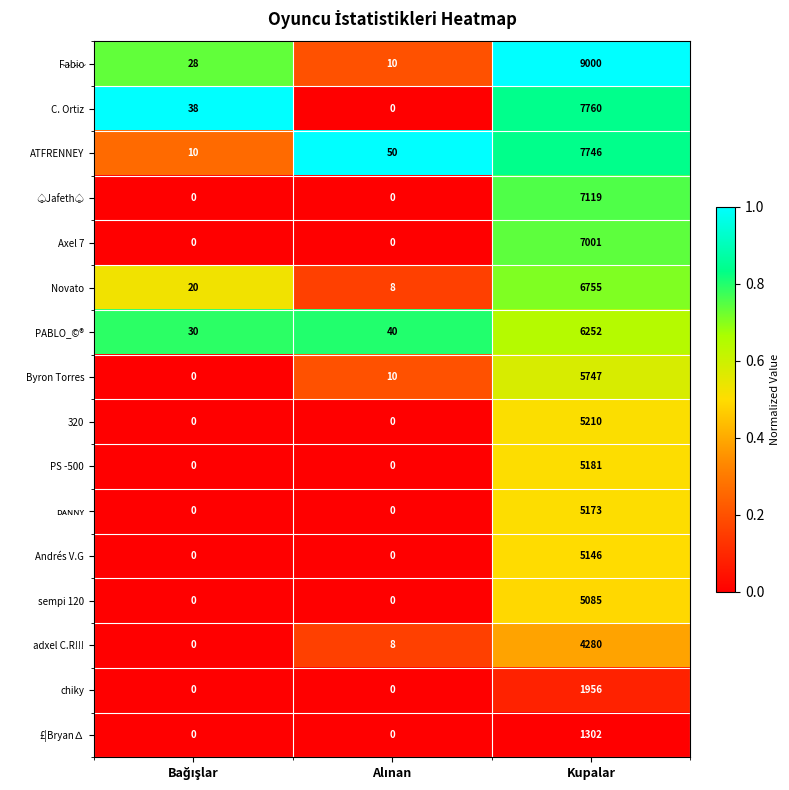

Count the PS -500 values in the range 0 to 5181.

3